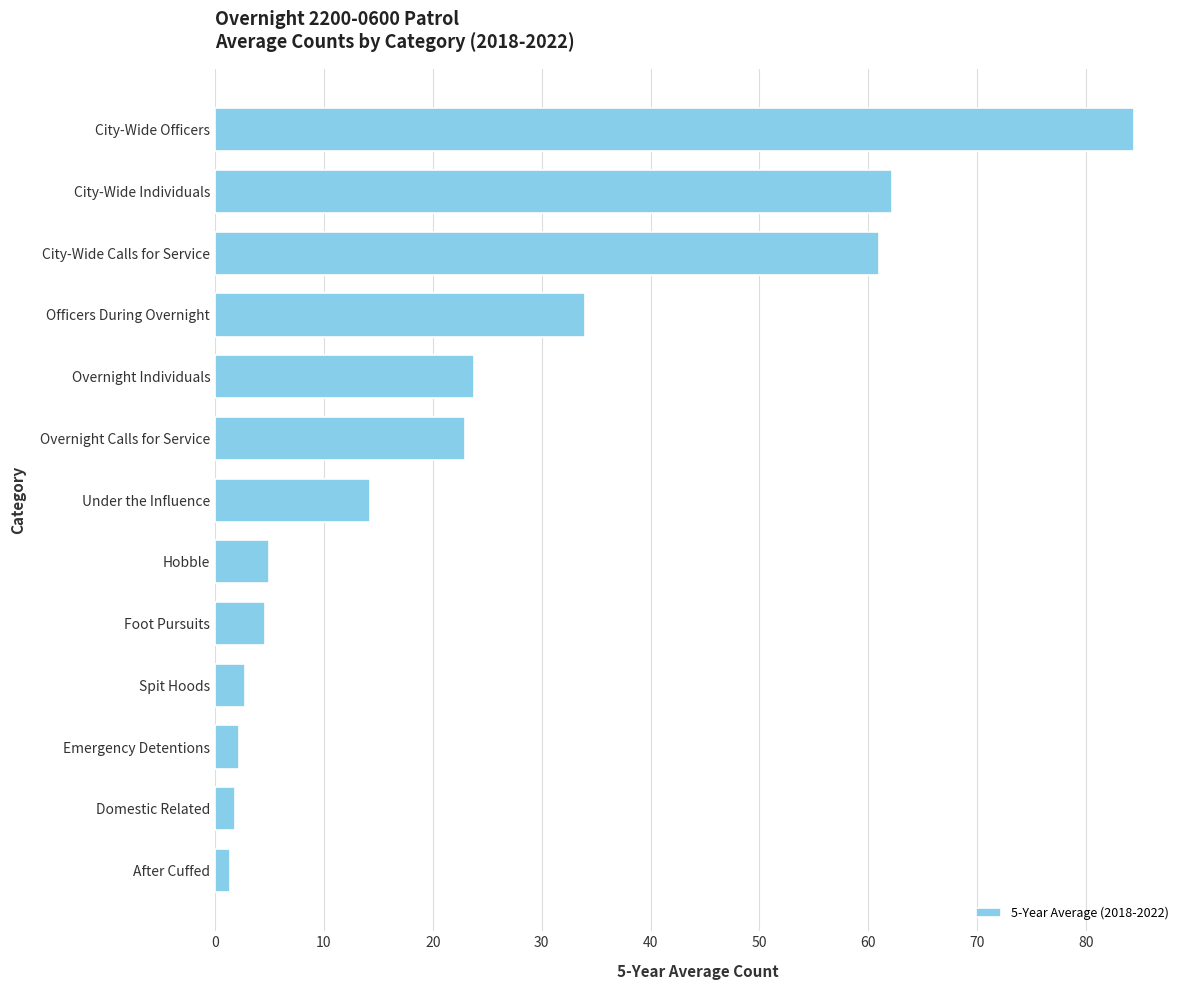

True or false: the data shows 7.7 at Foot Pursuits.

False